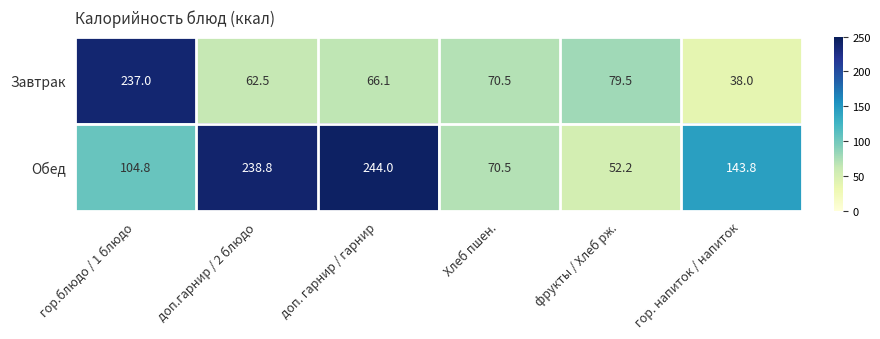

Which series has the largest range (max minus min)?

Завтрак